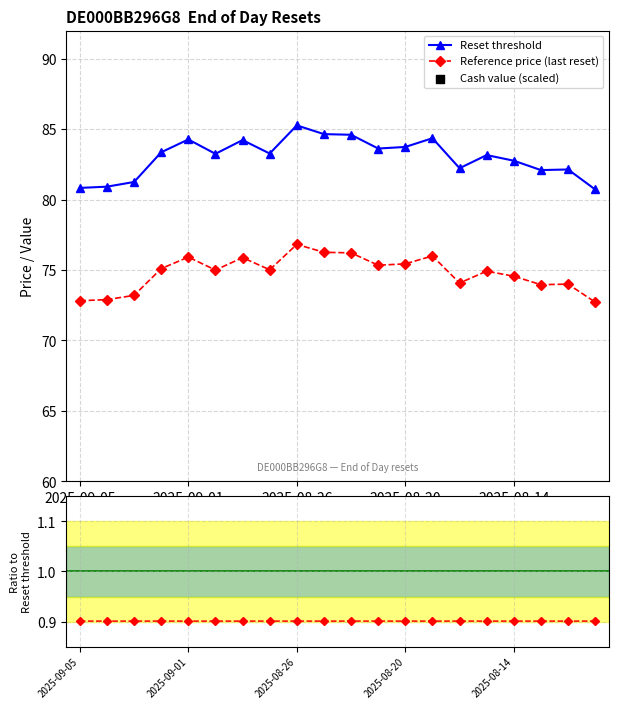

Which series reaches the minimum Y coordinate?

Reference price